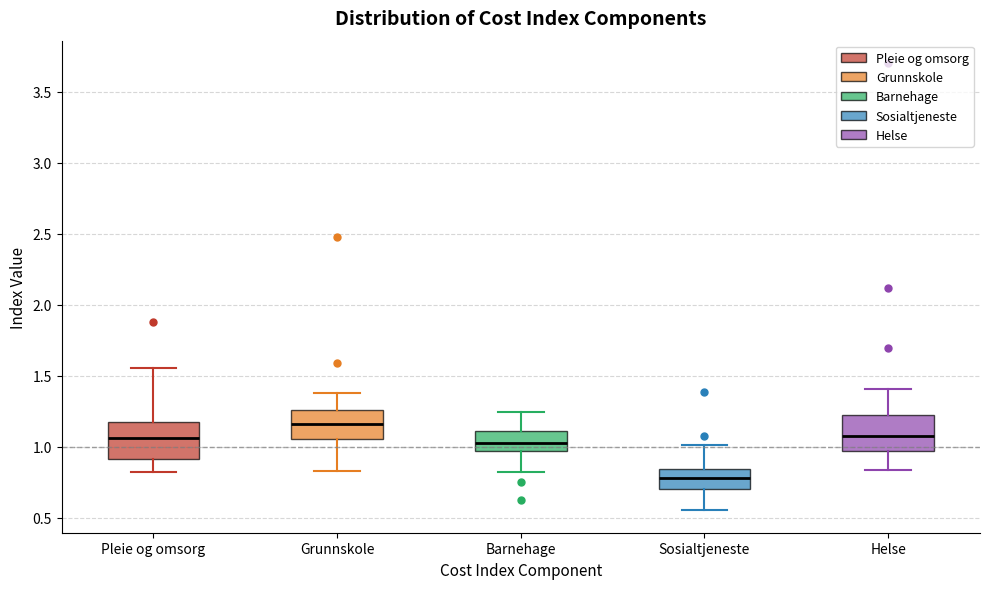

Where does the lower whisker of the box for Grunnskole end on the y-axis? The values are not printed on the chart, so give them approximately, as read against the axis.

0.85